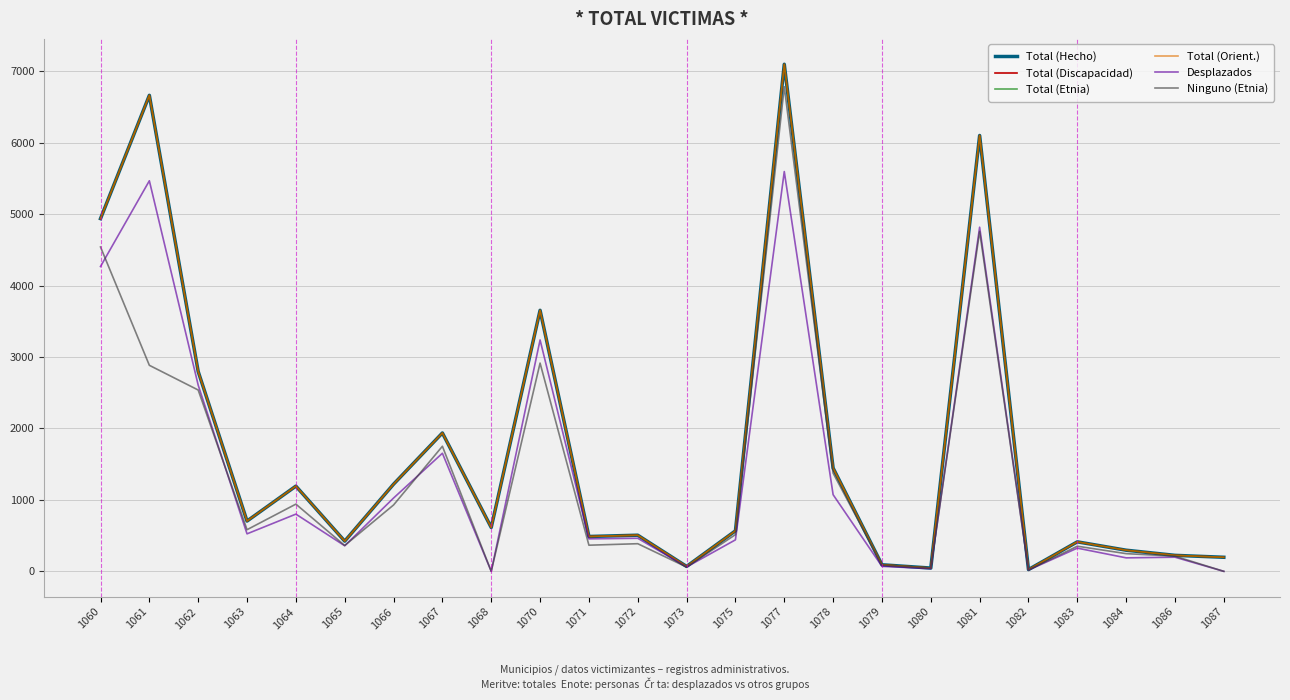

Read the Desplazados value at 1075.

441